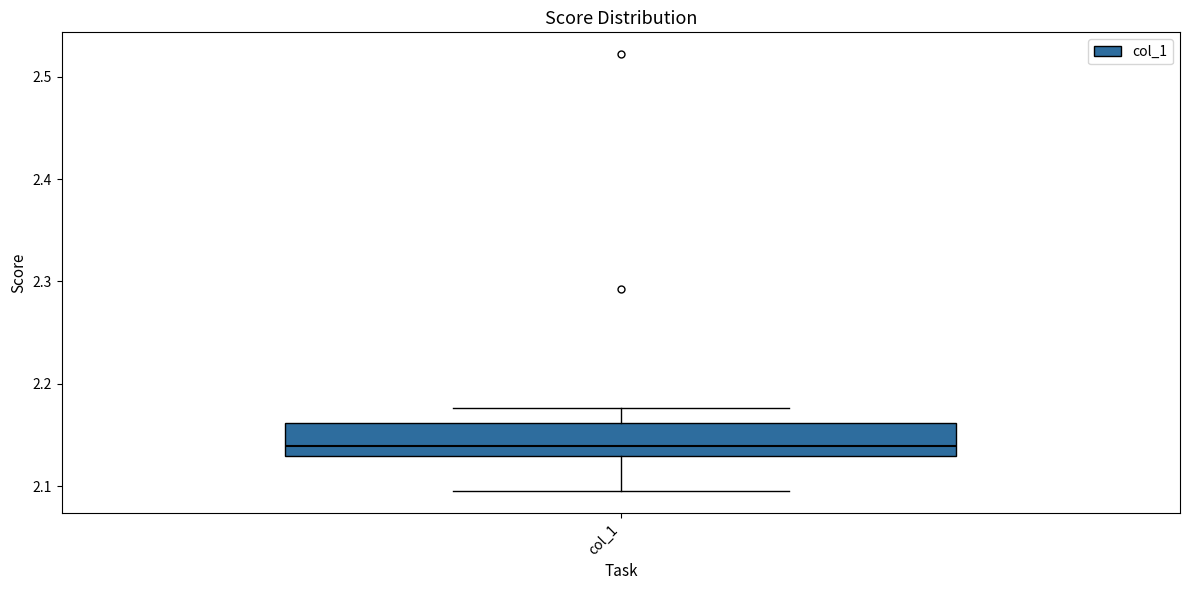

Where does the lower whisker of the box for col_1 end on the y-axis? The values are not printed on the chart, so give them approximately, as read against the axis.

2.09